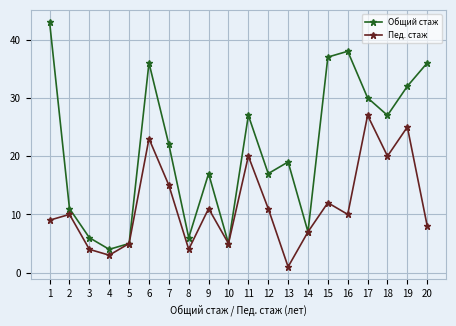

True or false: Общий стаж has a value of 8 at 16.

False